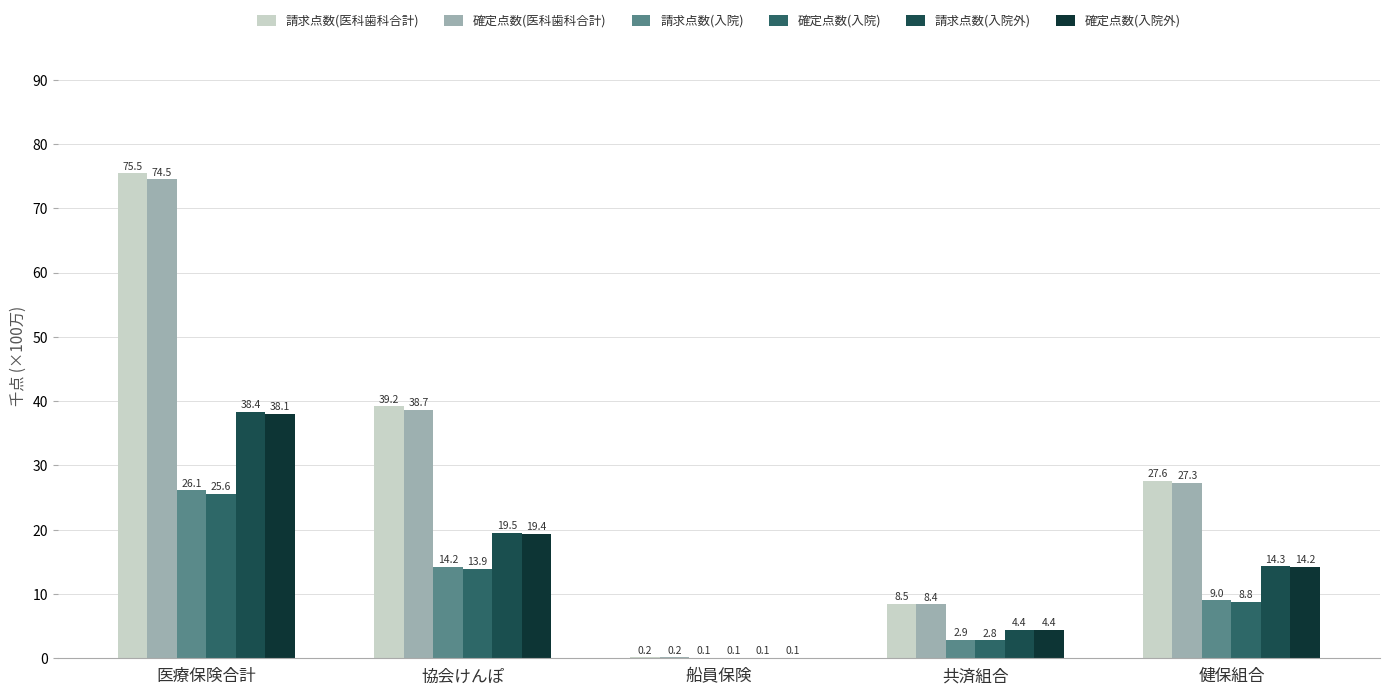

True or false: 確定点数(医科歯科合計) has a value of 38.7 at 協会けんぽ.

True